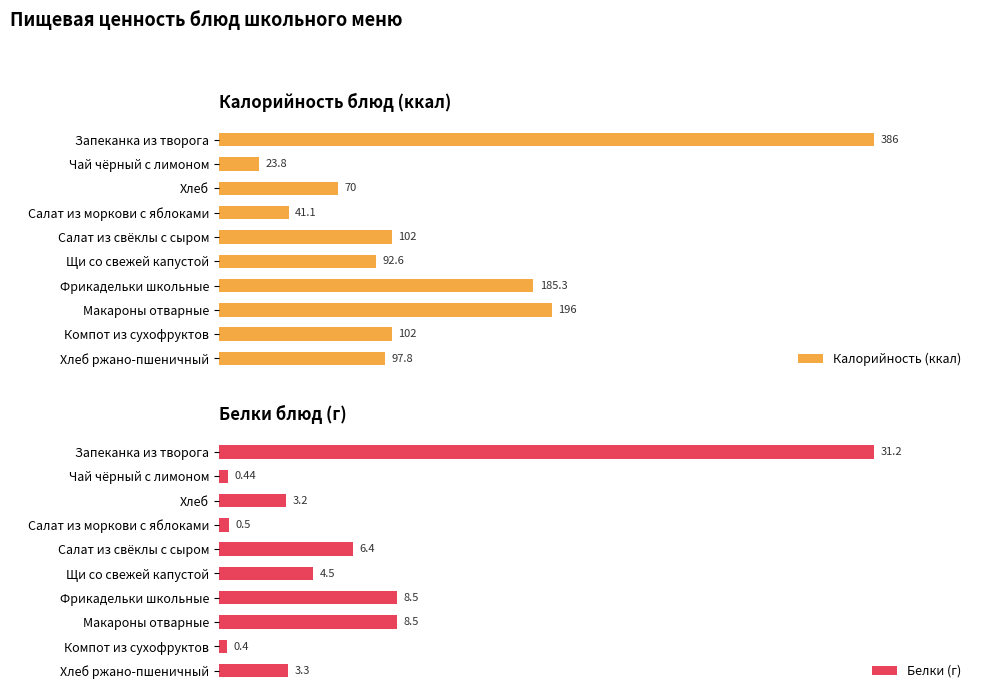

How many data points in Белки (г) are above 4?

5